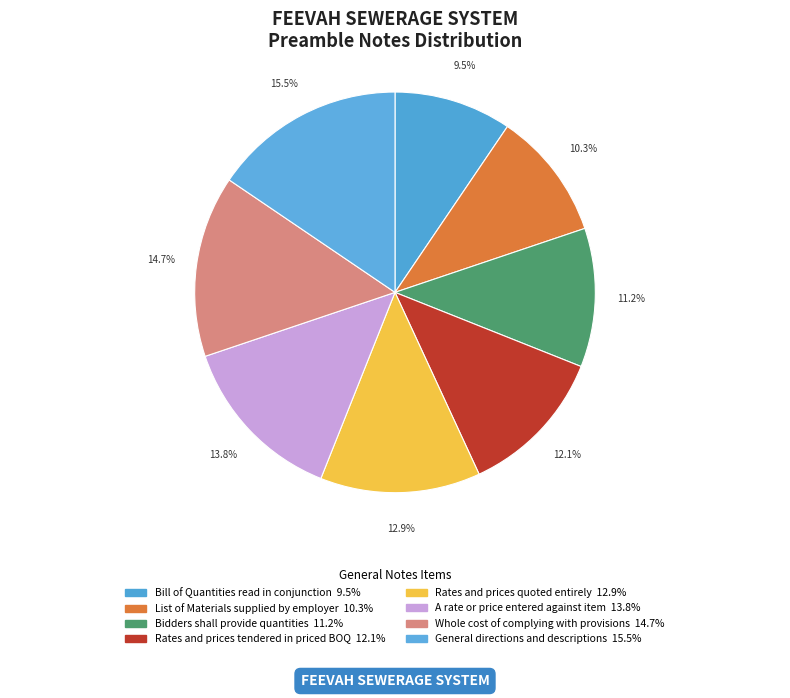

How many slices are in this pie chart?

8